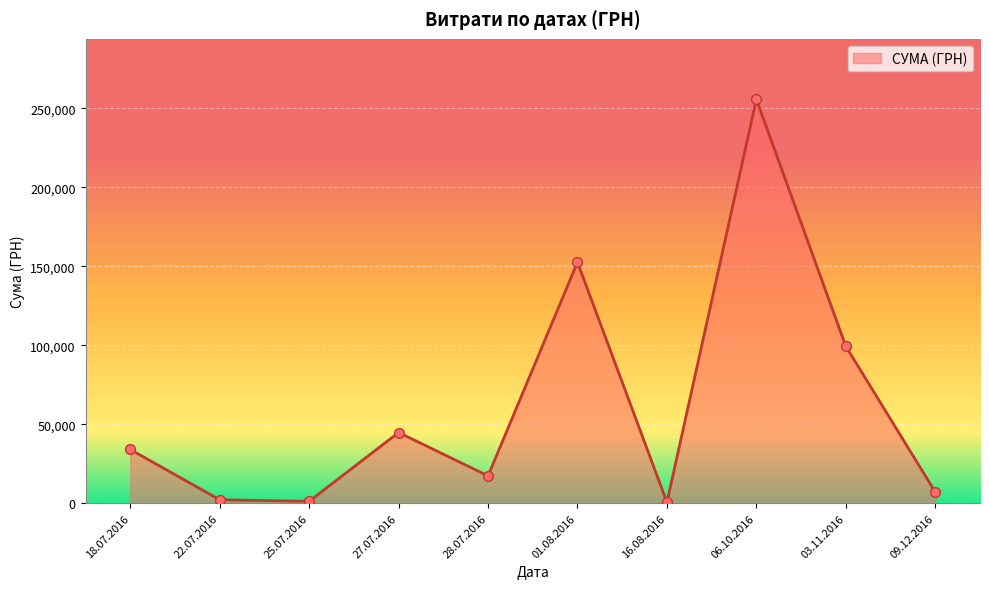

Which has a higher value, 27.07.2016 or 18.07.2016?

27.07.2016